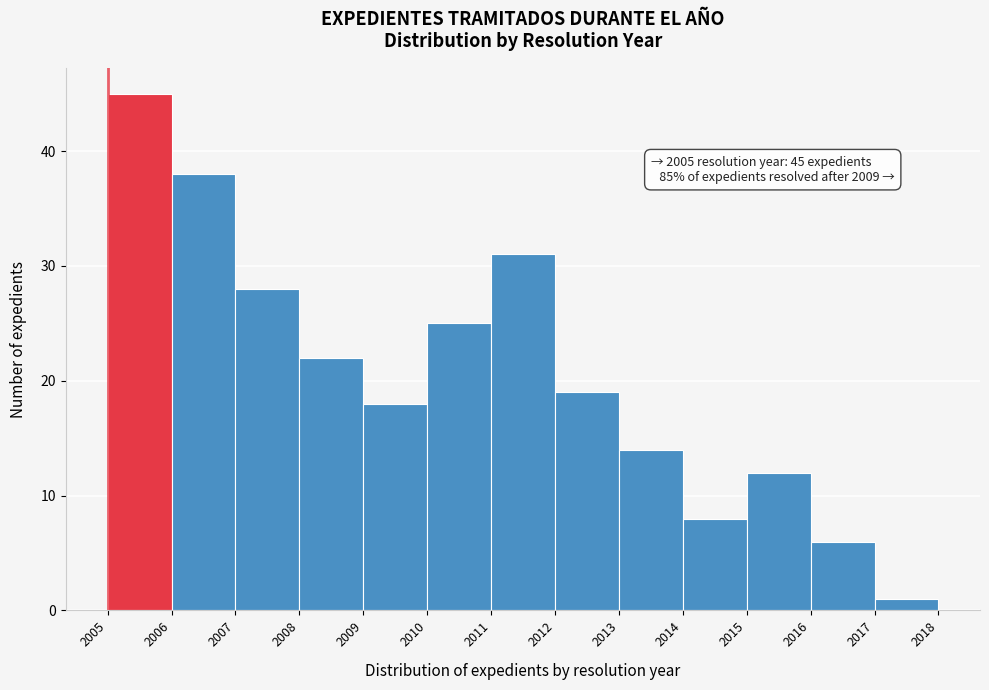

Over which range of the x-axis is the bar tallest?

2005 to 2006